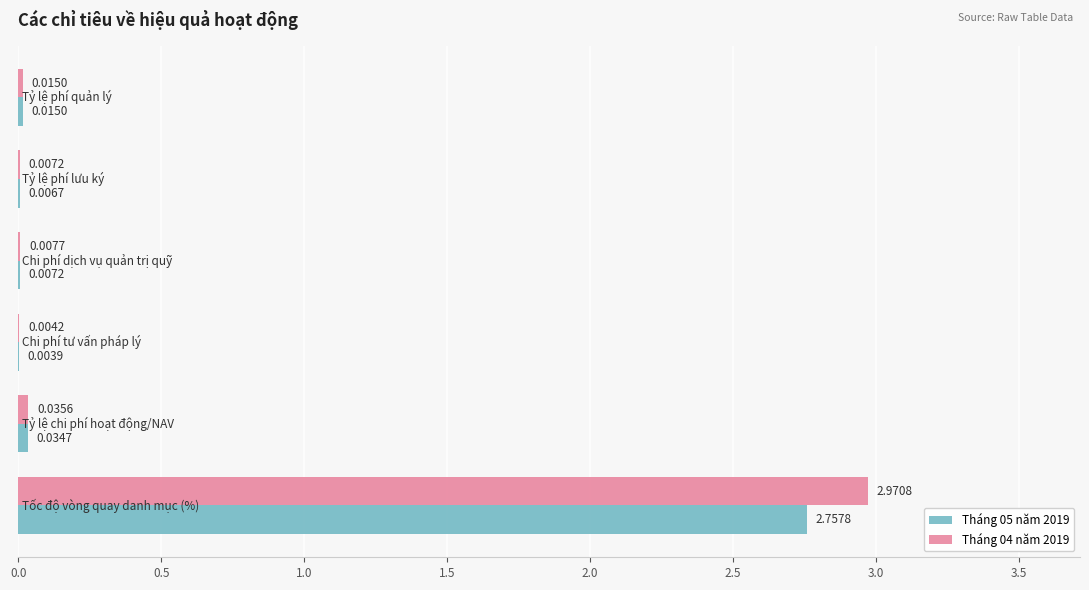

Which series has the largest total across all categories?

Tháng 04 năm 2019